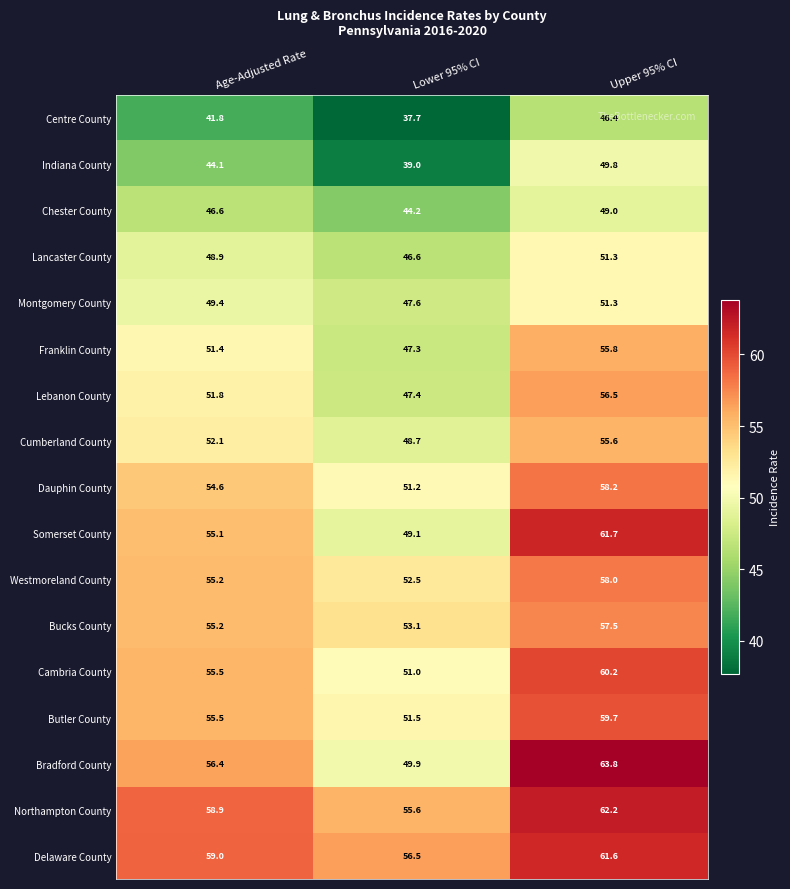

What is the difference between the Somerset County values at Lower 95% CI and Upper 95% CI?

12.6